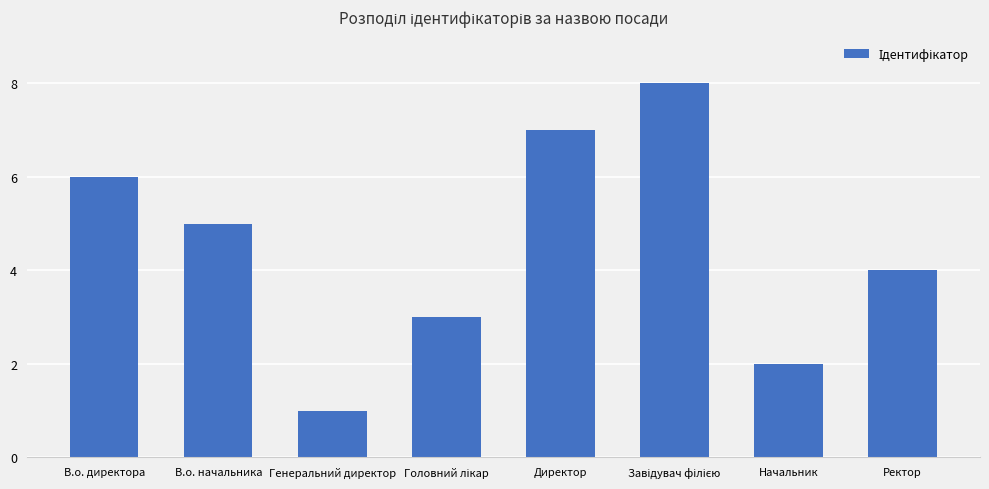

Reading right to left, transcribe all the data shown in this chart.

4	2	8	7	3	1	5	6